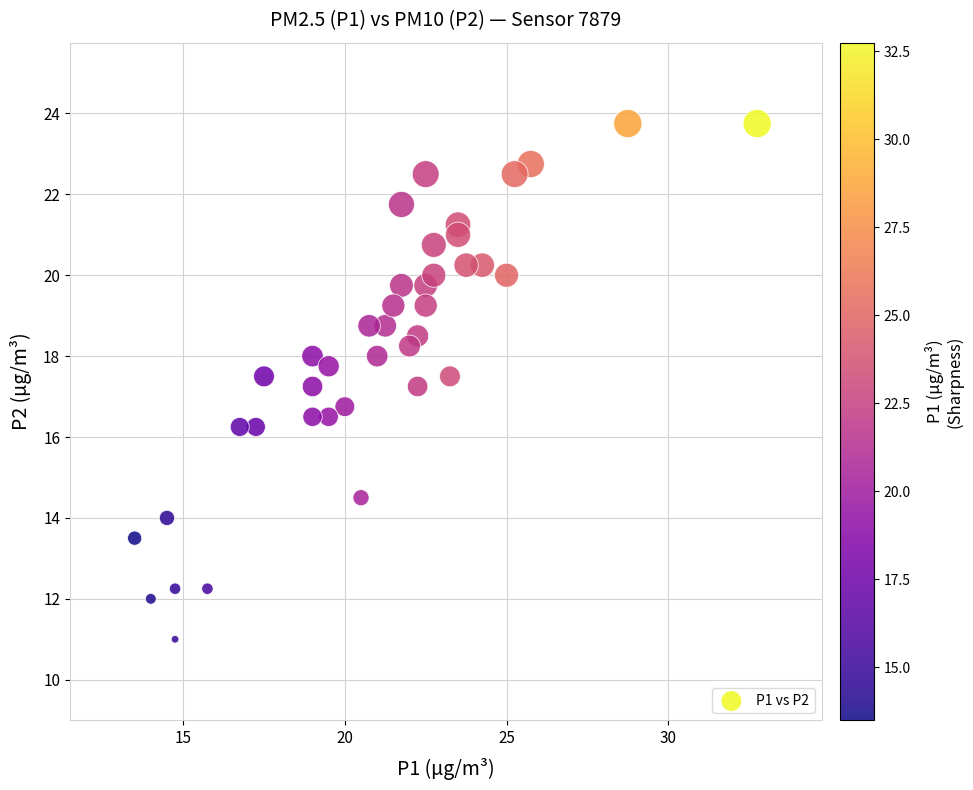

What is the range of X values (max minus min)?

19.2